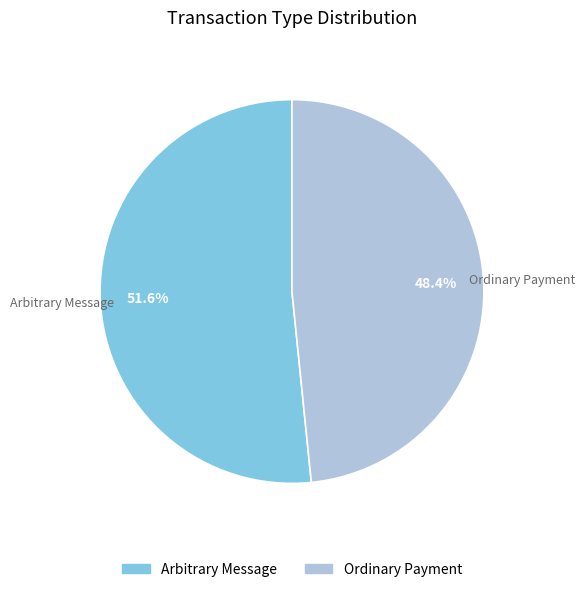

To the nearest percent, what is the difference between the largest and smallest slice percentages?

3%